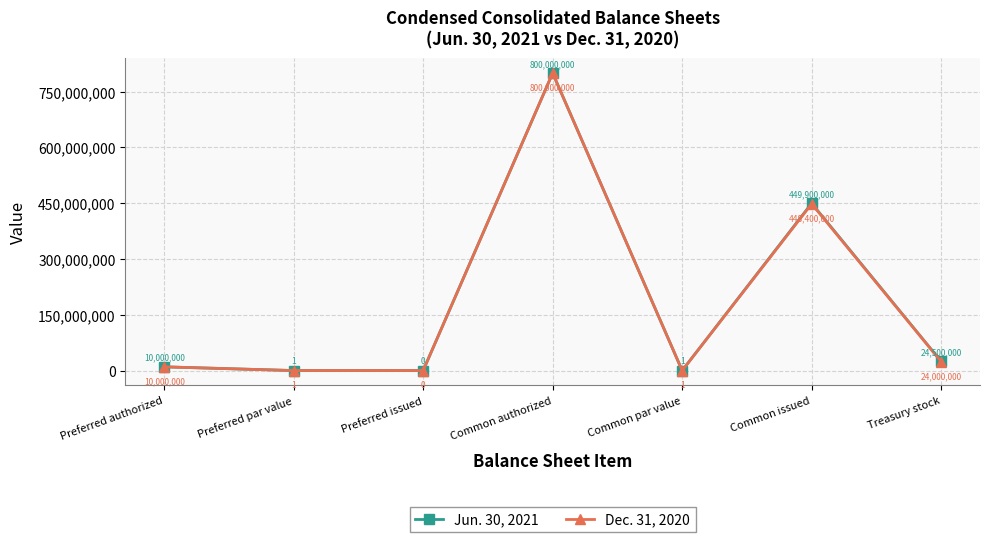

In Jun. 30, 2021, how many points are higher than both neighbors (excluding endpoints)?

2